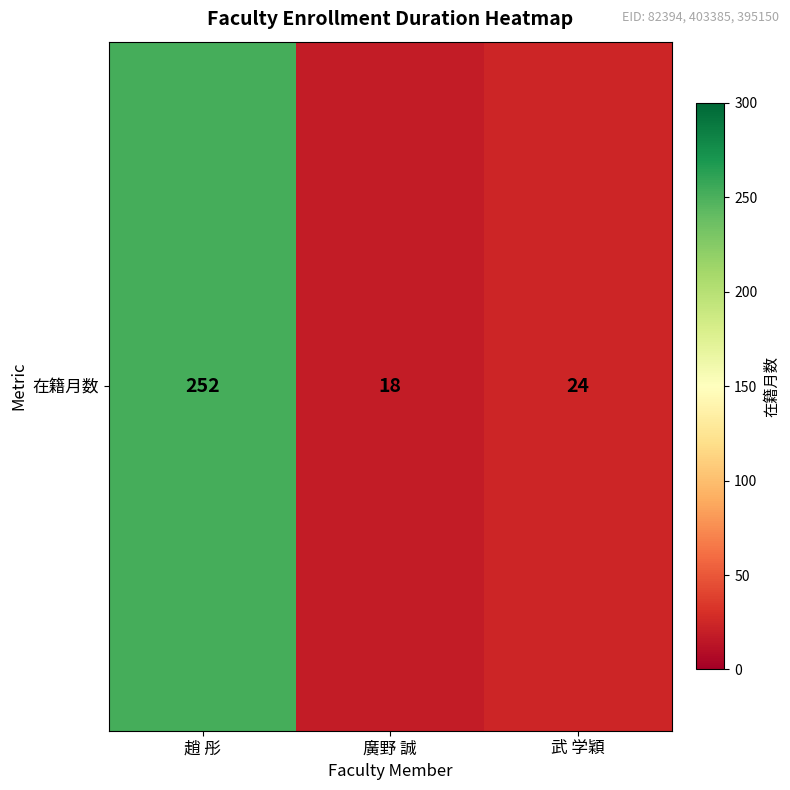

The value at 趙 彤 is 252. True or false?

True